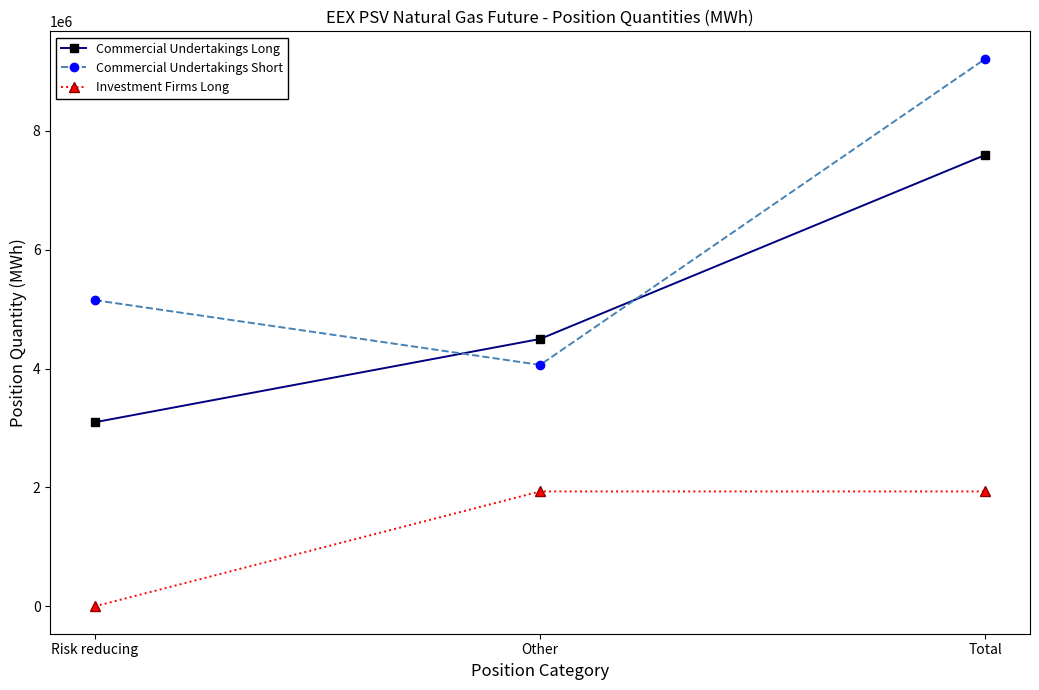

Count the Investment Firms Long values in the range 0 to 1933272.

3